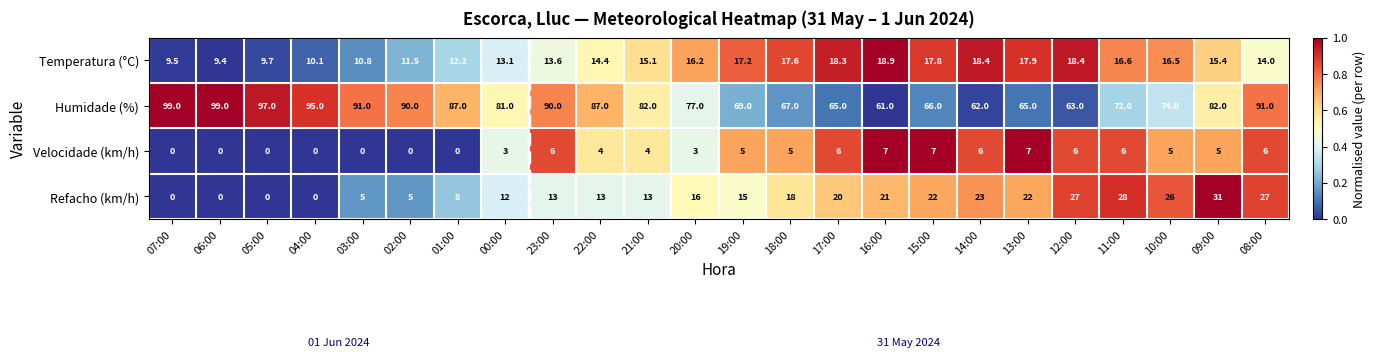

Rank the series by their maximum value, from highest to lowest.

Humidade (%), Refacho (km/h), Temperatura (°C), Velocidade (km/h)